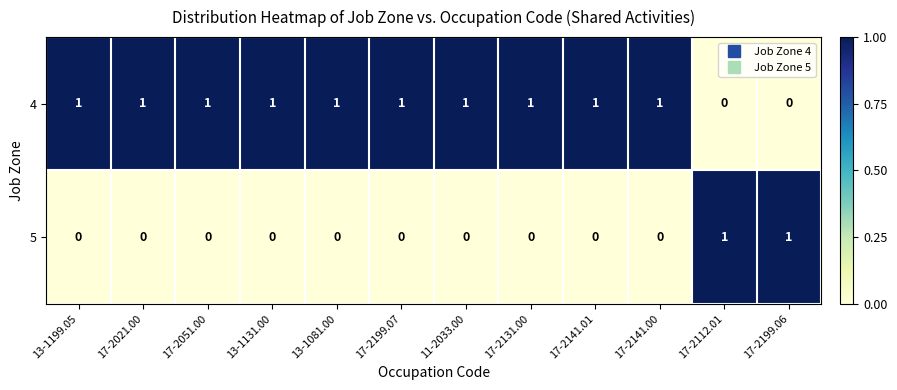

At 13-1199.05, list the series in order from smallest to largest.

5, 4